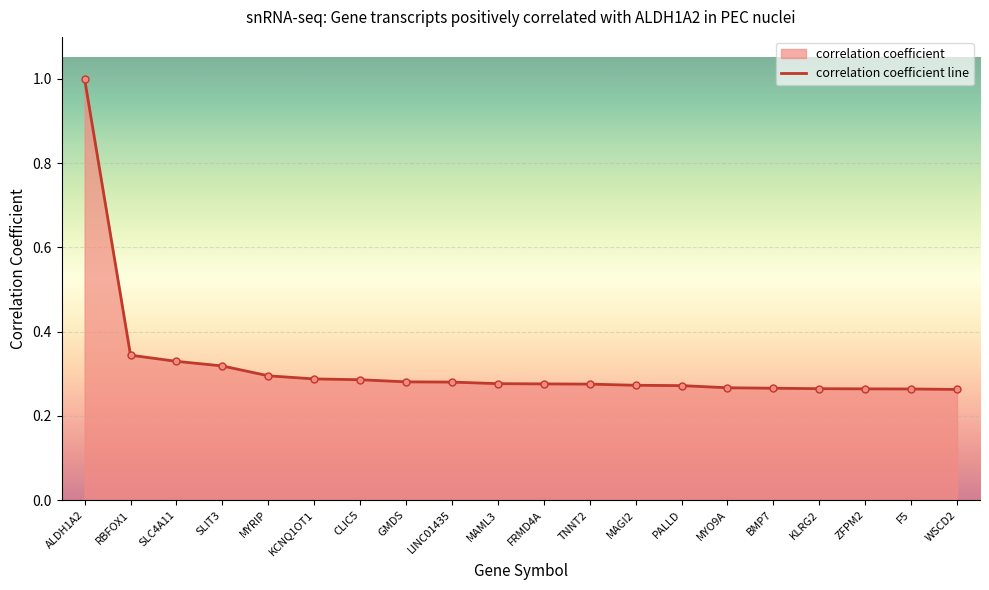

Is it true that the value at MYRIP is 0.3?

True